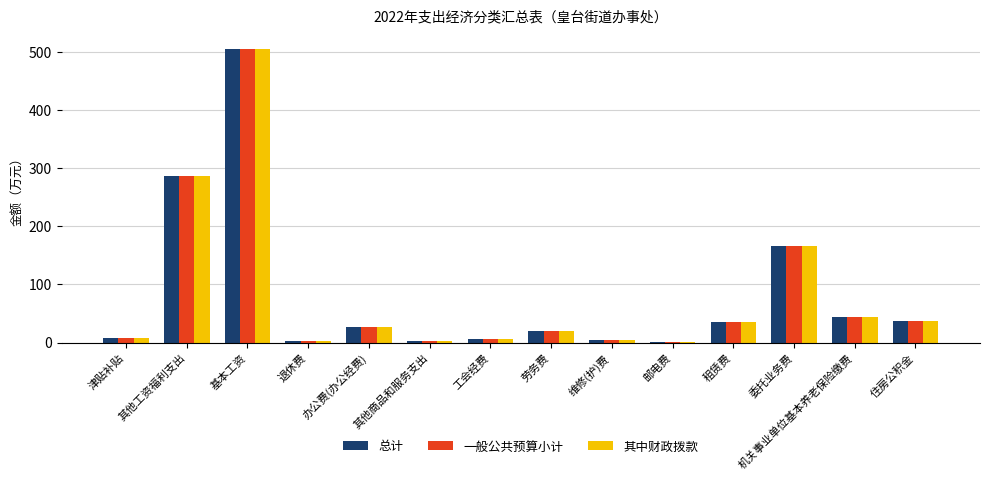

What is the approximate value of 其中财政拨款 at 维修(护)费?

5.0